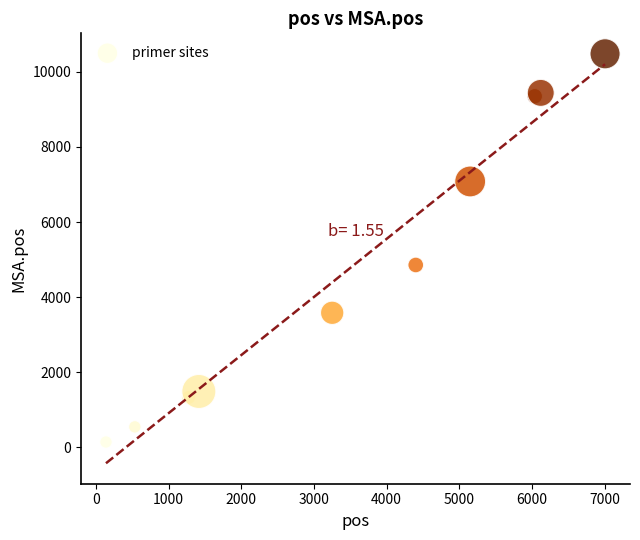

What Y value in the scatter plot is closest to 5311?

4856